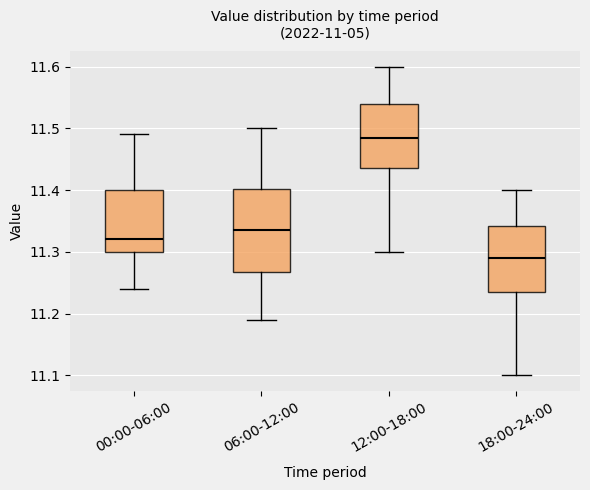

Where does the lower whisker of the box for 06:00-12:00 end on the y-axis? The values are not printed on the chart, so give them approximately, as read against the axis.

11.19